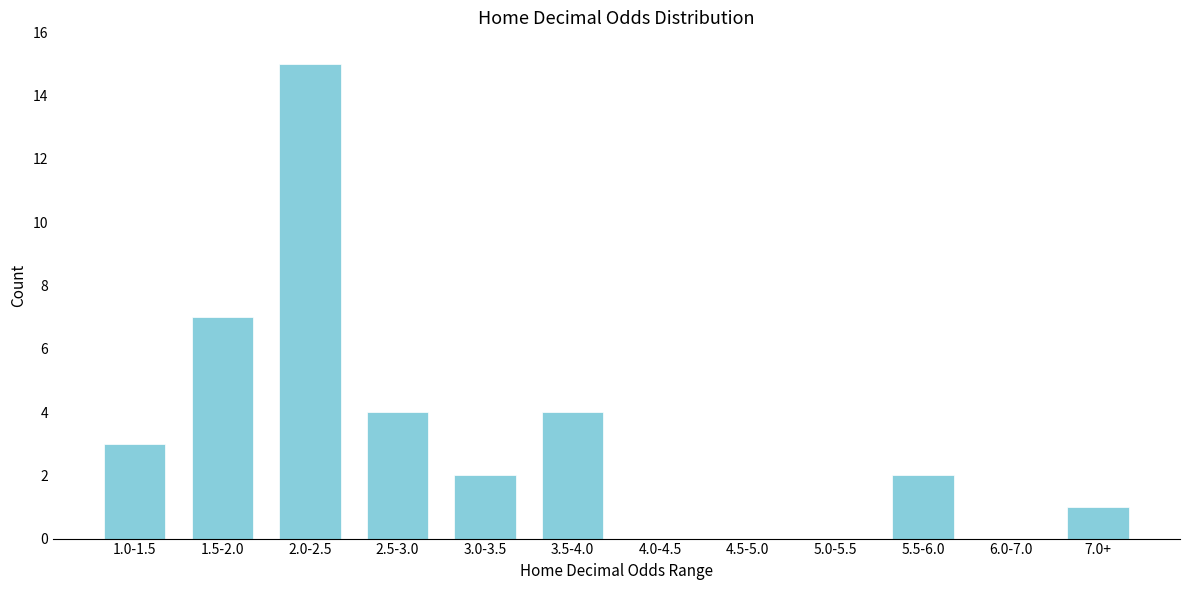

Reading left to right, list all the values displayed in this chart.

1.0-1.5=3	1.5-2.0=7	2.0-2.5=15	2.5-3.0=4	3.0-3.5=2	3.5-4.0=4	4.0-4.5=0	4.5-5.0=0	5.0-5.5=0	5.5-6.0=2	6.0-7.0=0	7.0+=1